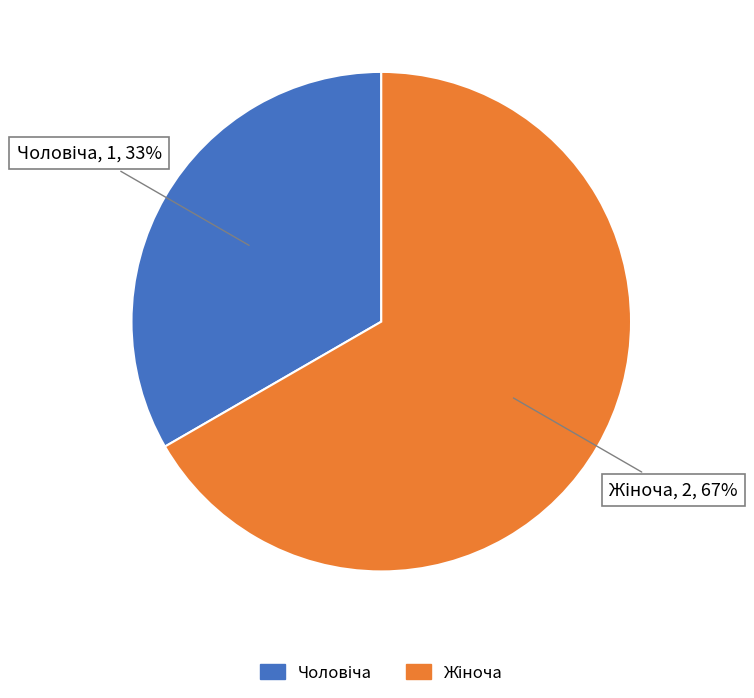

Is there a majority slice in this chart?

Yes